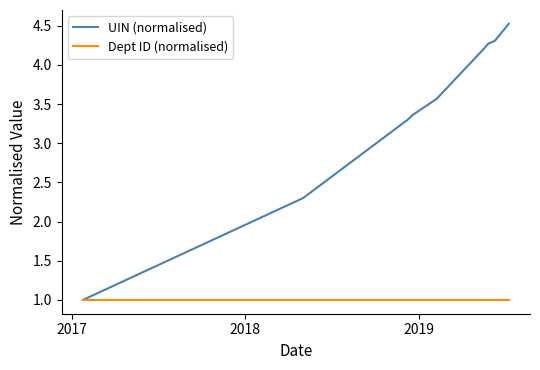

Rank the series by their average value, from highest to lowest.

UIN (normalised), Dept ID (normalised)